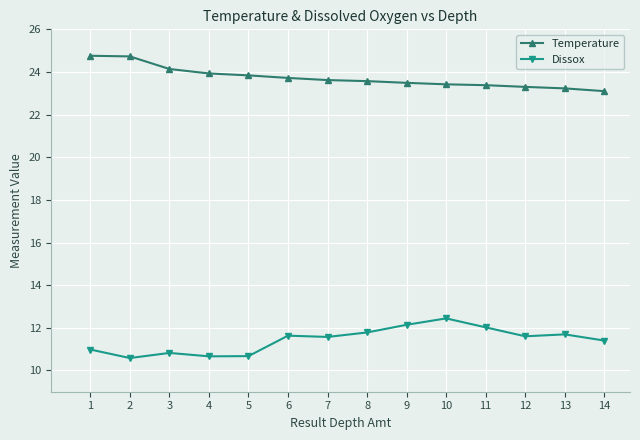

What is the greatest value displayed?

24.8